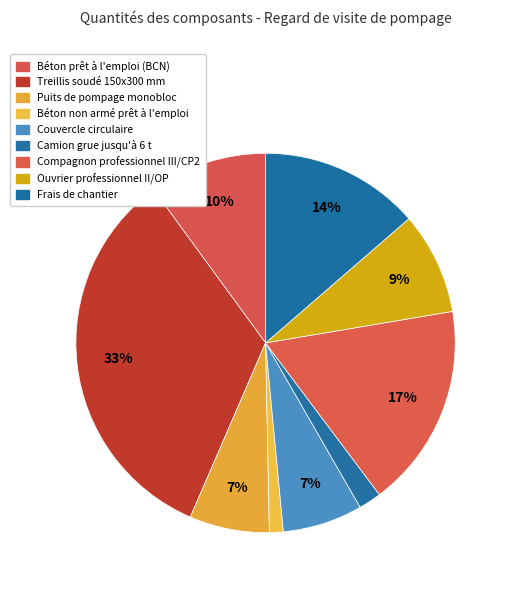

Does Puits de pompage monobloc account for over 50% of the chart?

No